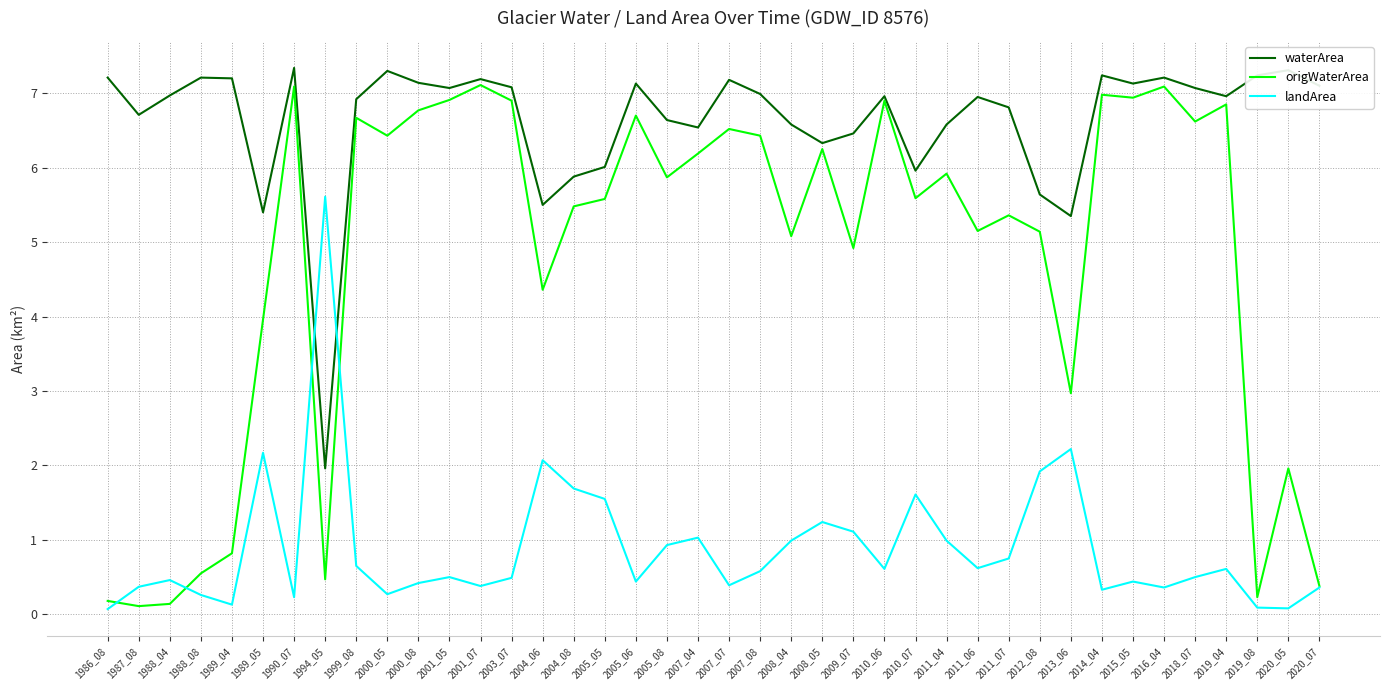

Which series has the largest total across all categories?

waterArea